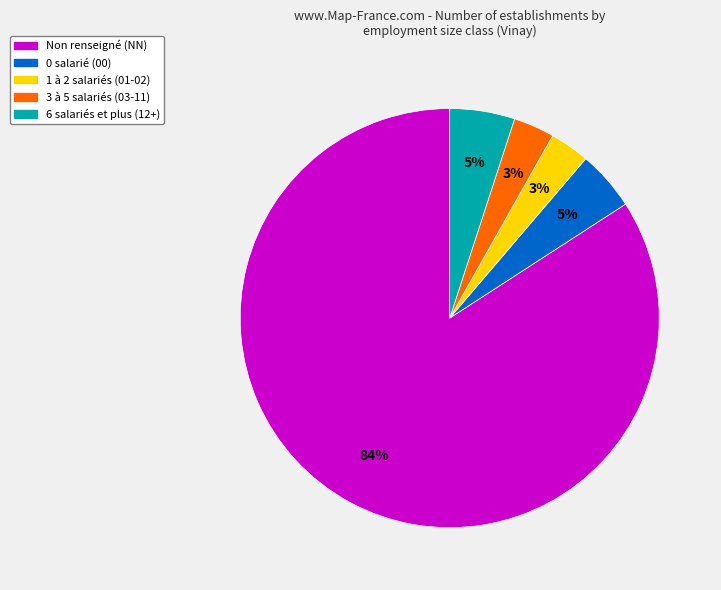

To the nearest percent, what is the difference between the largest and smallest slice percentages?

81%